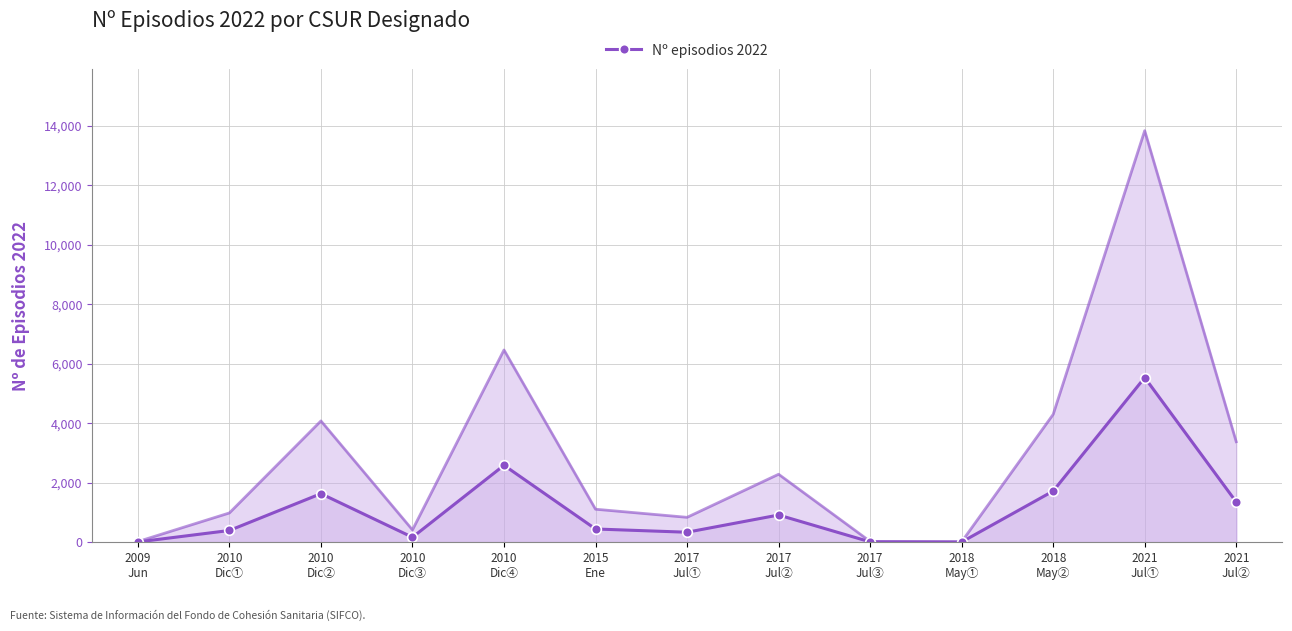

Reading left to right, list all the values displayed in this chart.

2009
Jun=8	2010
Dic①=393	2010
Dic②=1630	2010
Dic③=165	2010
Dic④=2584	2015
Ene=443	2017
Jul①=334	2017
Jul②=913	2017
Jul③=10	2018
May①=5	2018
May②=1718	2021
Jul①=5532	2021
Jul②=1350